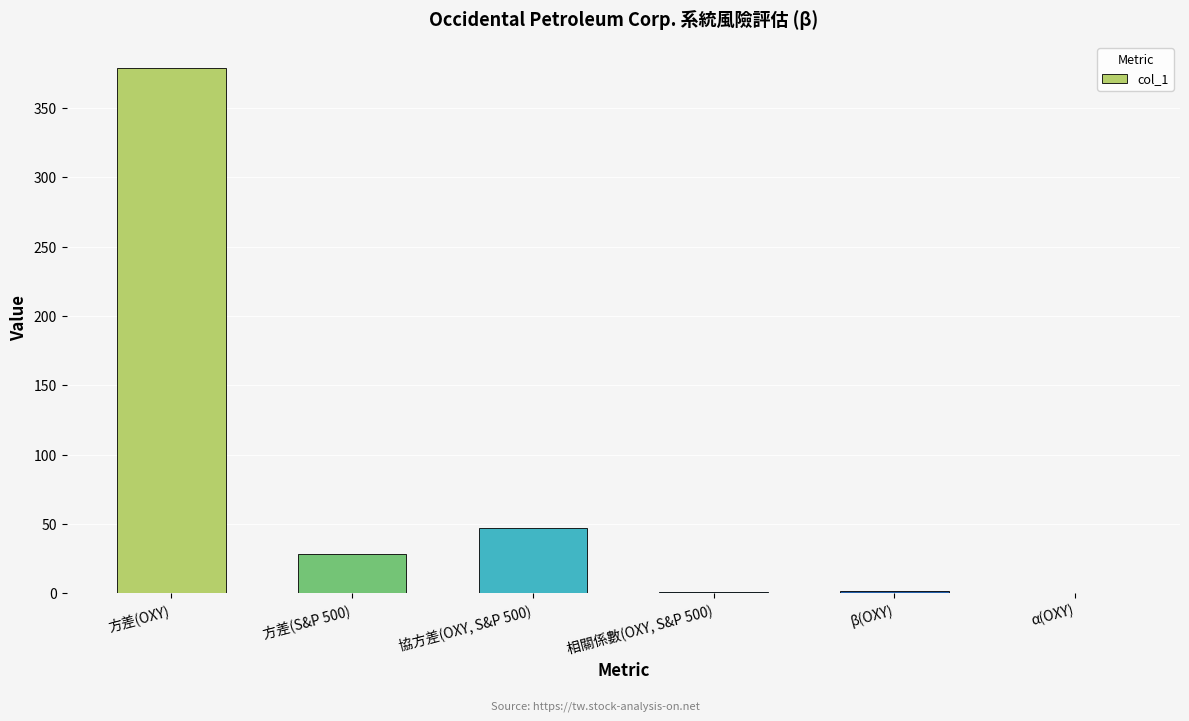

What is the maximum value shown in the chart?

378.7